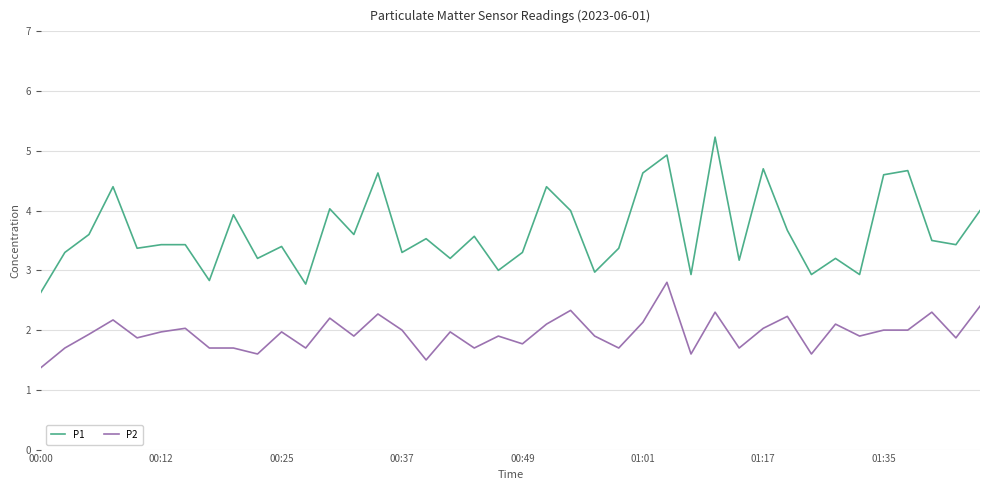

What is the smallest value displayed?

1.4